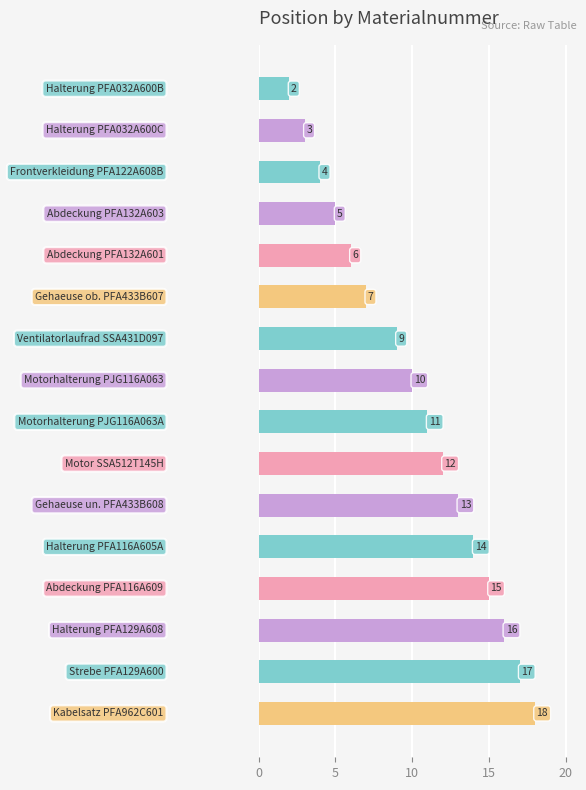

Does the chart contain any negative values?

No